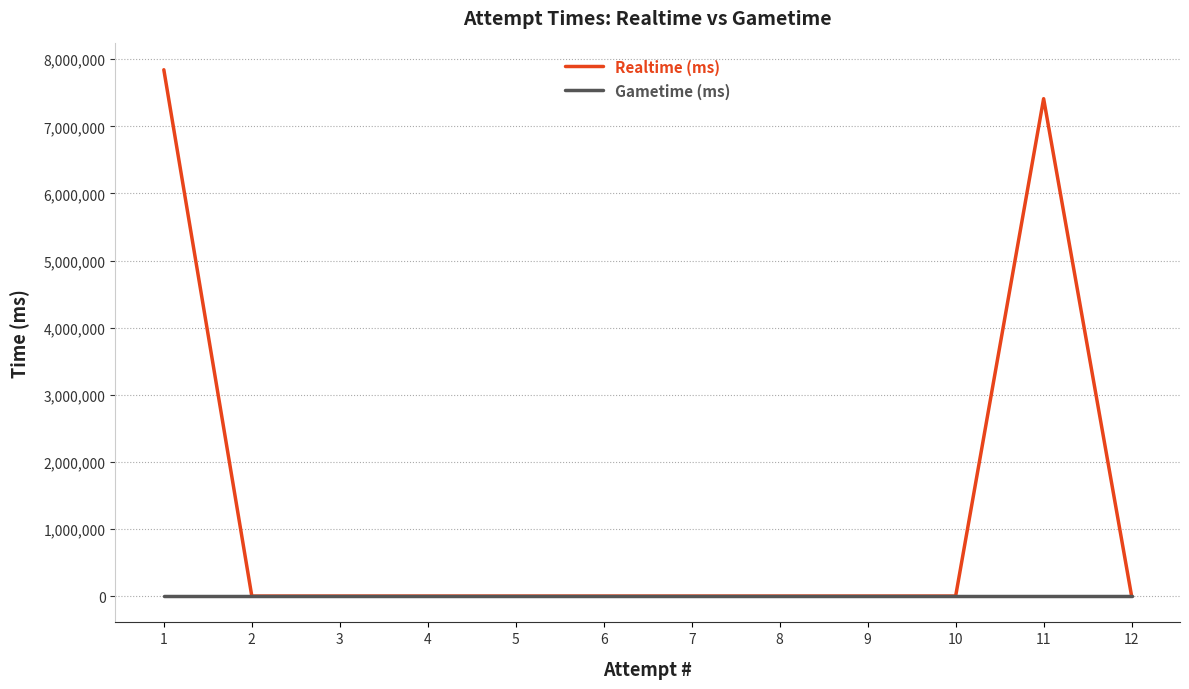

How many lines are shown in the chart?

2